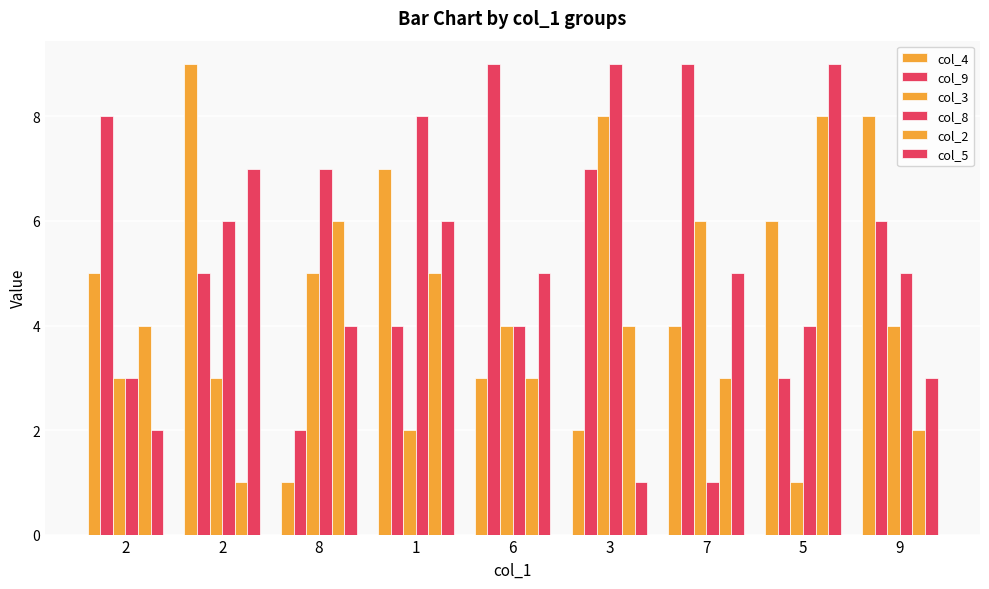

Reading right to left, list all the values displayed in this chart.

col_4: 9=8	5=6	7=4	3=2	6=3	1=7	8=1	2=9	2=5
col_9: 9=6	5=3	7=9	3=7	6=9	1=4	8=2	2=5	2=8
col_3: 9=4	5=1	7=6	3=8	6=4	1=2	8=5	2=3	2=3
col_8: 9=5	5=4	7=1	3=9	6=4	1=8	8=7	2=6	2=3
col_2: 9=2	5=8	7=3	3=4	6=3	1=5	8=6	2=1	2=4
col_5: 9=3	5=9	7=5	3=1	6=5	1=6	8=4	2=7	2=2